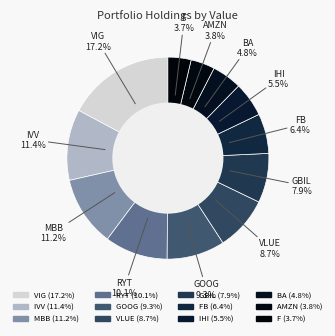

Which slice is the smallest?

F